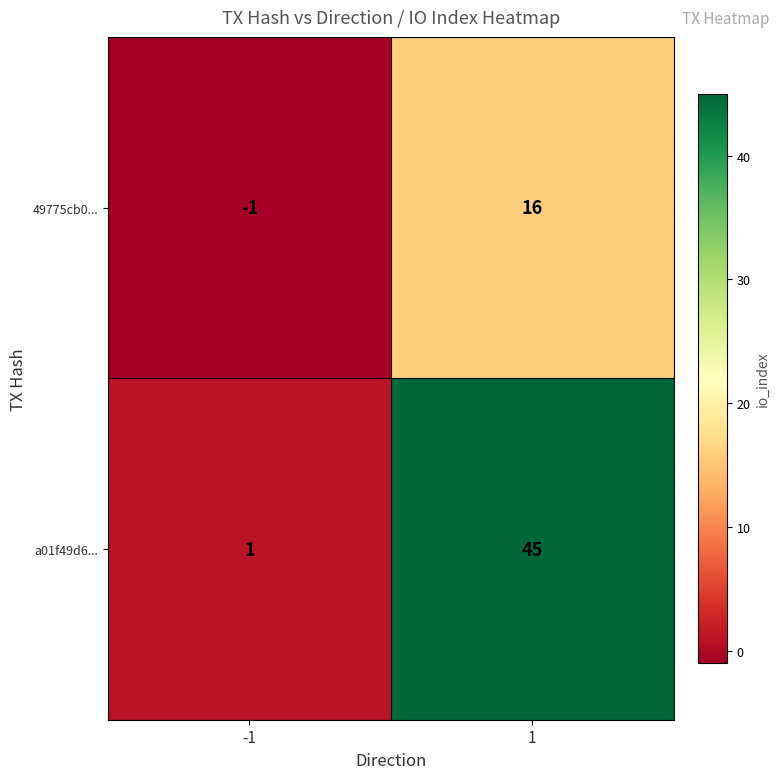

What is the minimum value shown in the chart?

-1